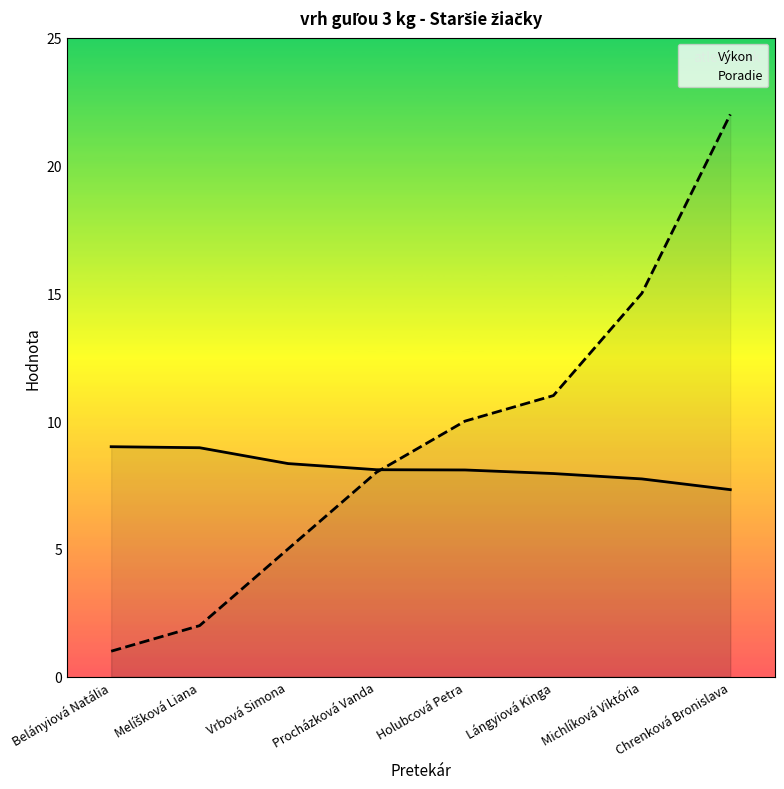

How many lines are shown in the chart?

2